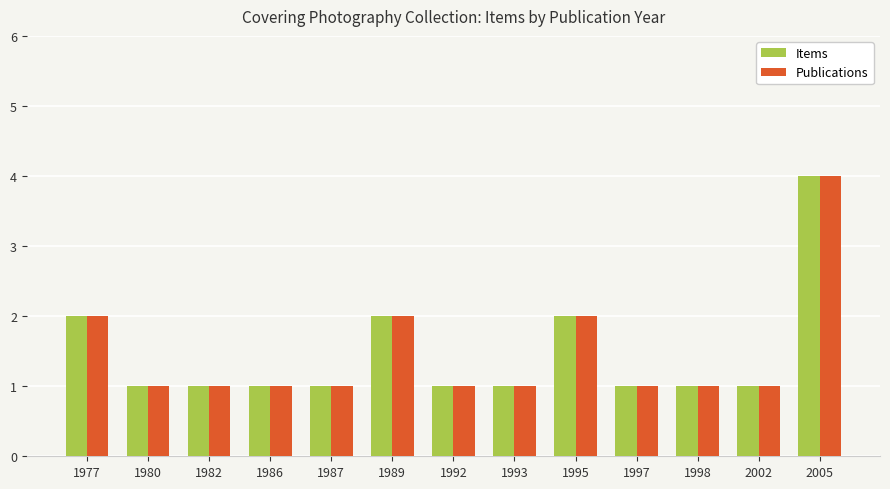

What is the difference between the Publications values at 1986 and 1989?

1